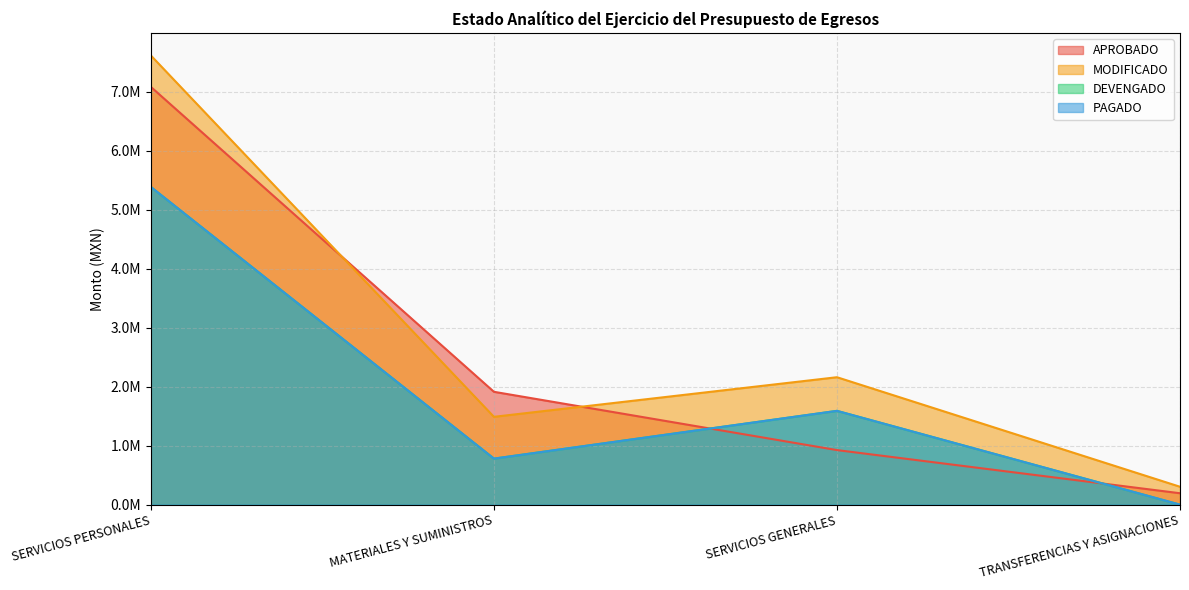

What is the label of the 2nd point from the left?

MATERIALES Y SUMINISTROS